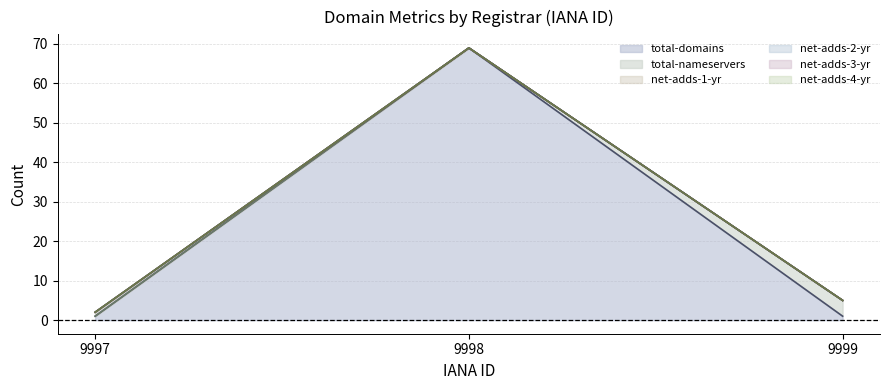

What is the difference between the highest and lowest values at 9999?

4